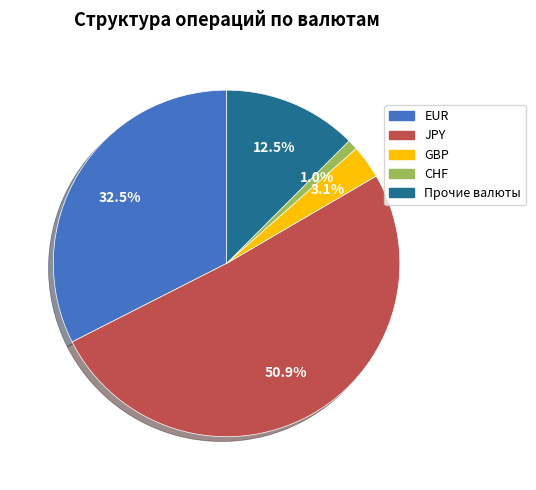

How many slices are in this pie chart?

5